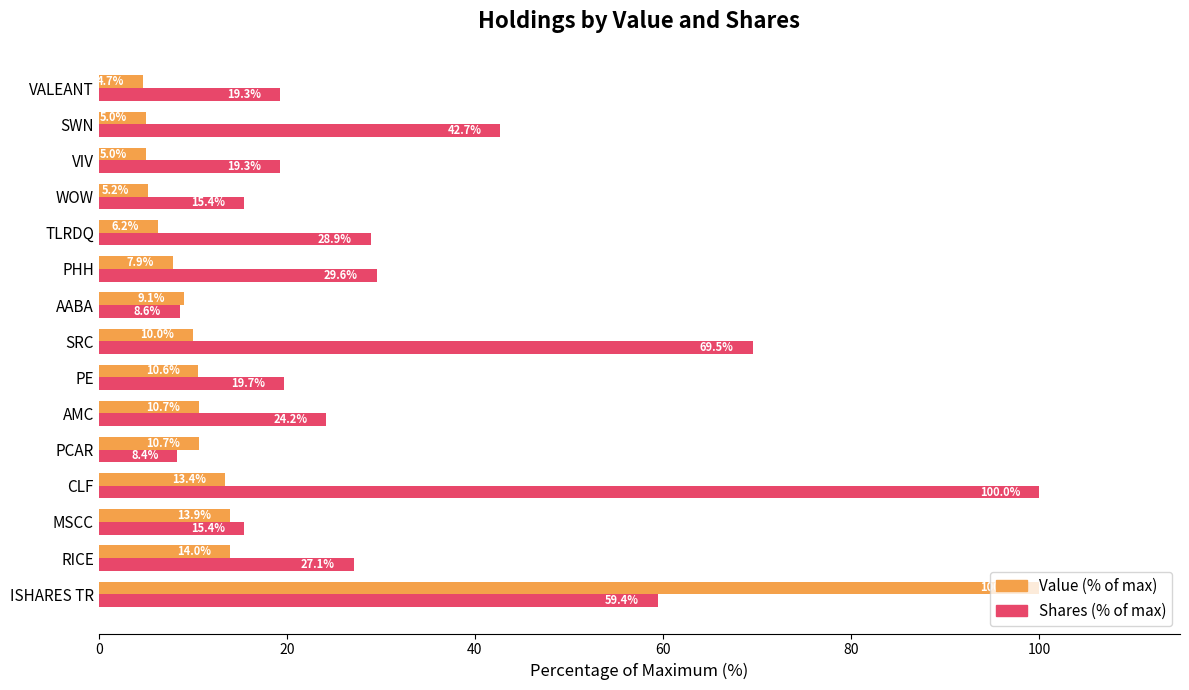

What is the difference between the second highest and minimum values in the Shares (% of max) series?

61.2